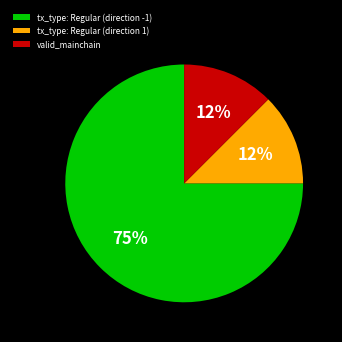

True or false: tx_type: Regular (direction -1) accounts for 75% of the total.

True